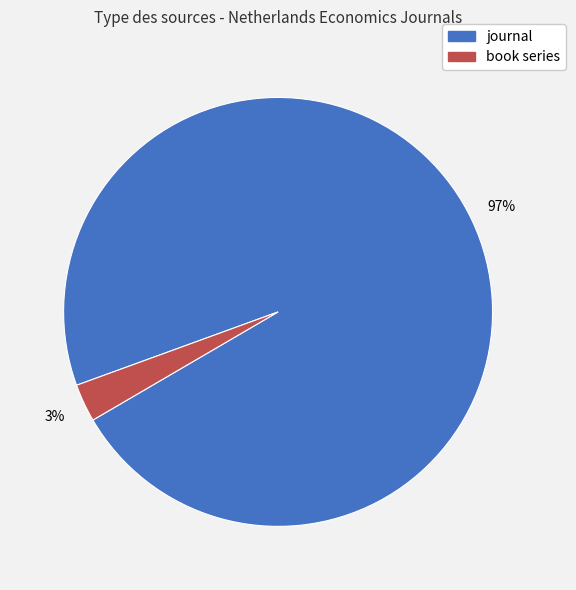

What percentage is the journal slice, to the nearest percent?

97%